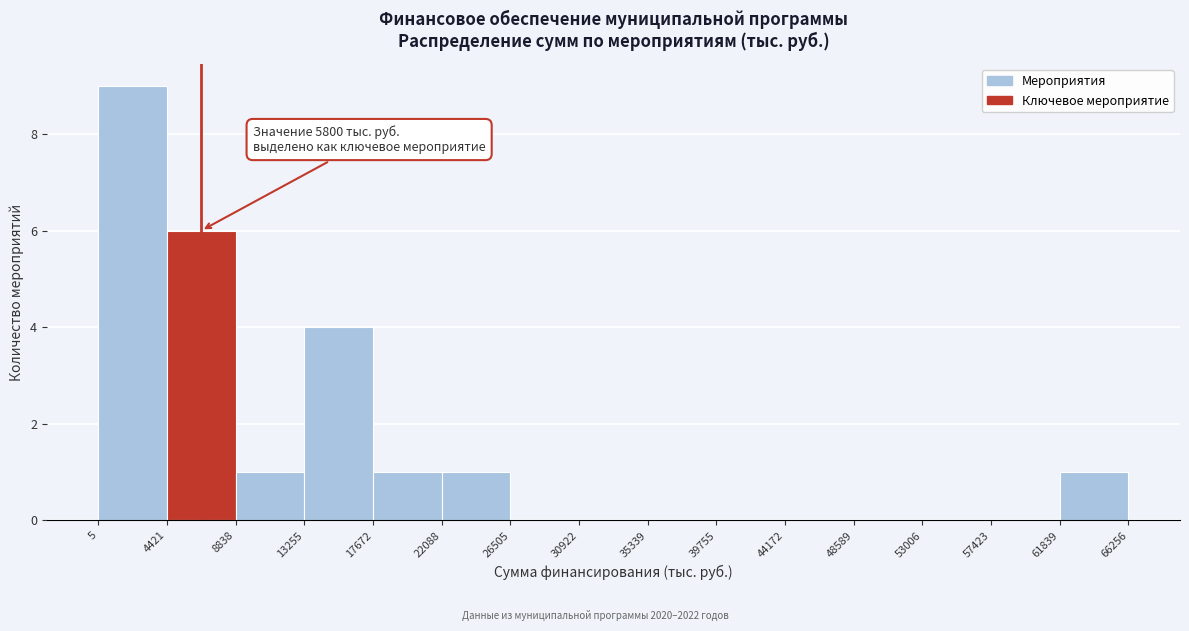

Over which range of the x-axis is the bar tallest?

5 to 4421